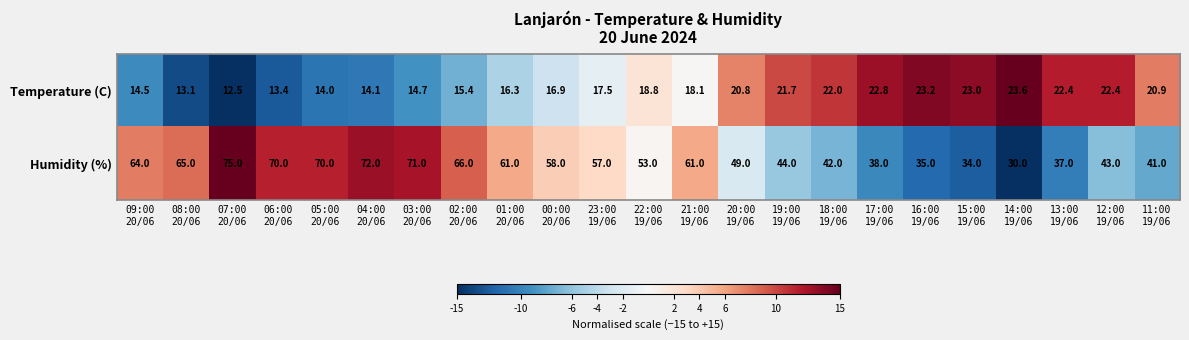

What is the difference between the maximum and second lowest values in the Temperature (C) series?

10.5